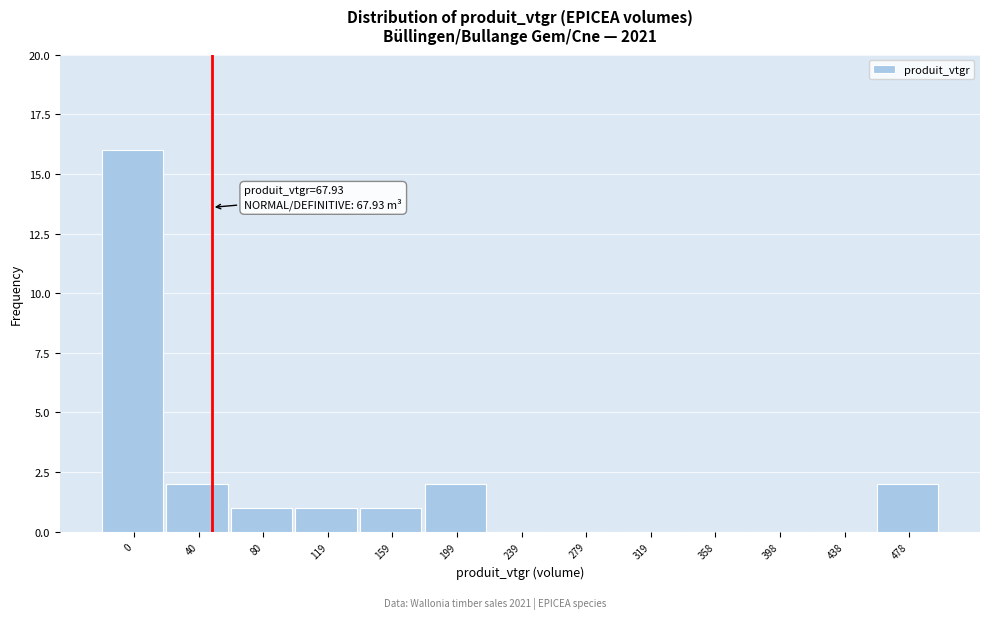

Reading left to right, transcribe all the data shown in this chart.

0=16	40=2	80=1	119=1	159=1	199=2	239=0	279=0	319=0	358=0	398=0	438=0	478=2